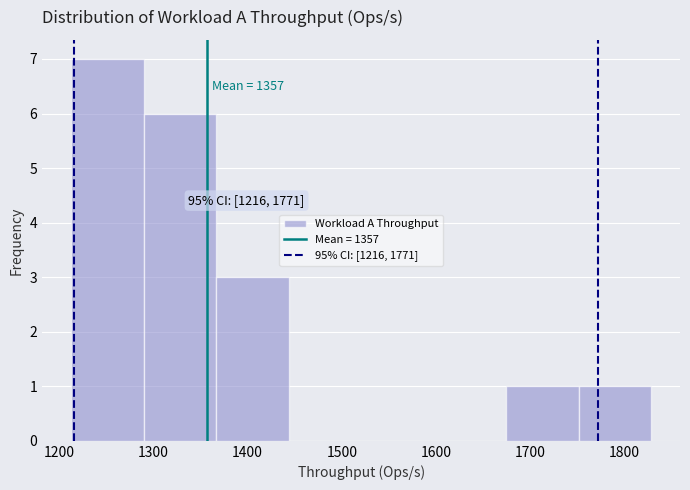

Over which range of the x-axis is the bar tallest?

1210 to 1290